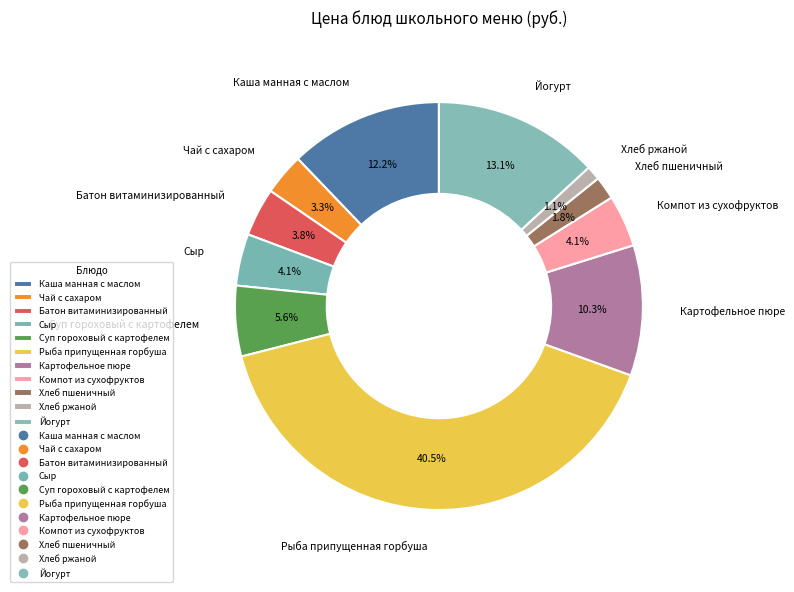

Which has a higher value, Хлеб ржаной or Батон витаминизированный?

Батон витаминизированный